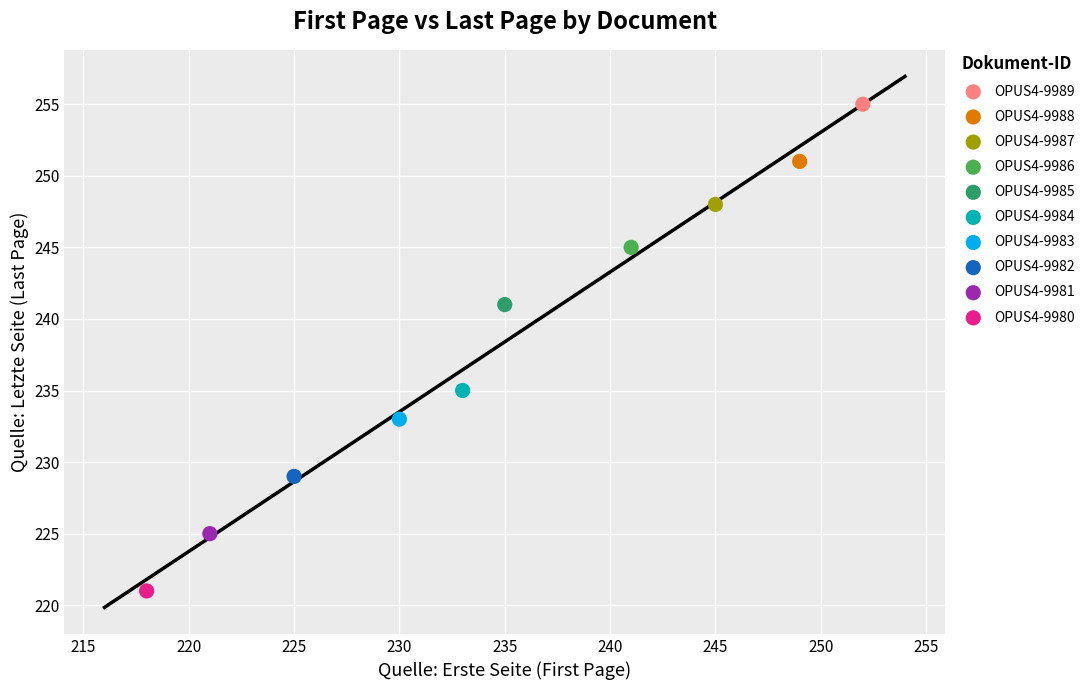

What are all the series names shown in the legend?

OPUS4-9989, OPUS4-9988, OPUS4-9987, OPUS4-9986, OPUS4-9985, OPUS4-9984, OPUS4-9983, OPUS4-9982, OPUS4-9981, OPUS4-9980